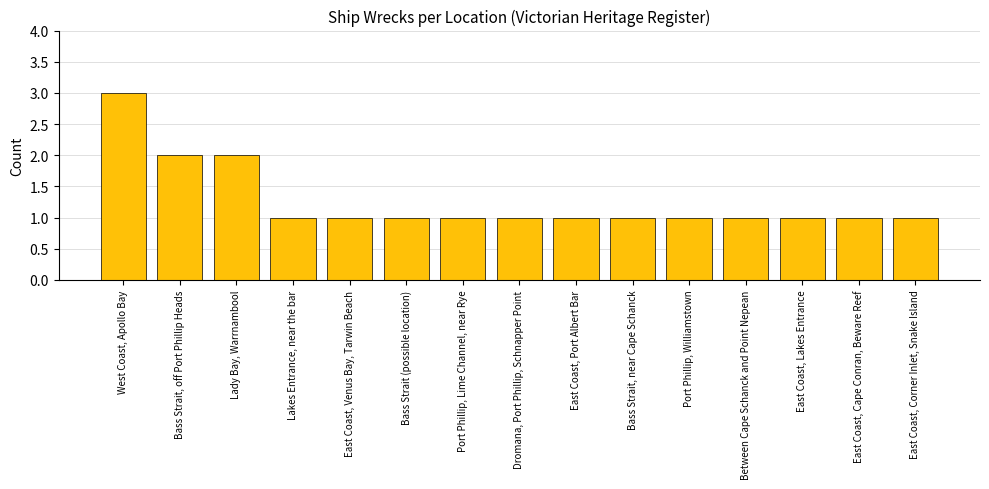

How many values are between 1 and 2?

14